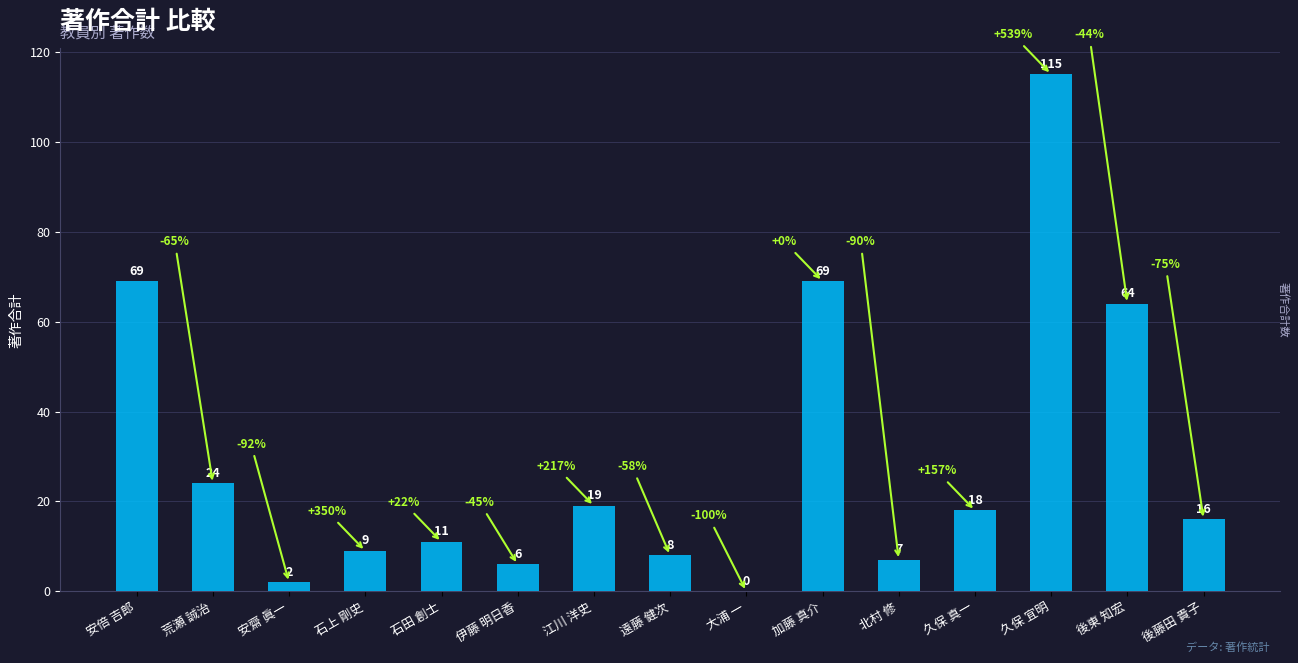

What is the sum of the values at 石上 剛史 and 江川 洋史?

28